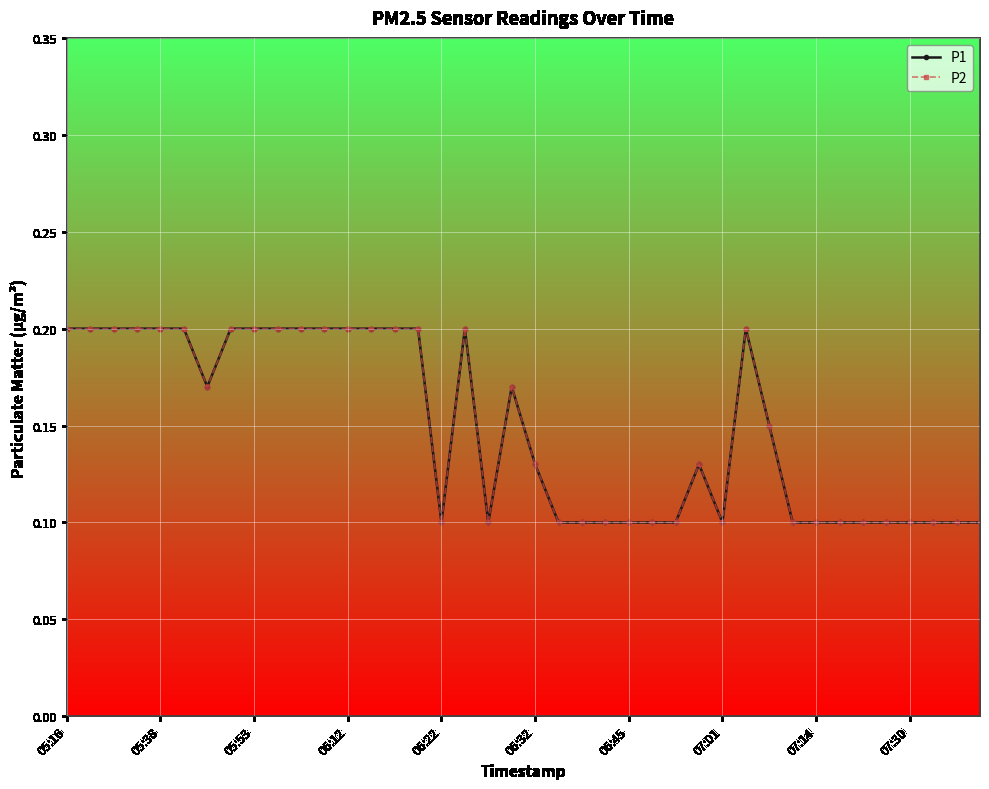

Does the chart have visible grid lines?

Yes